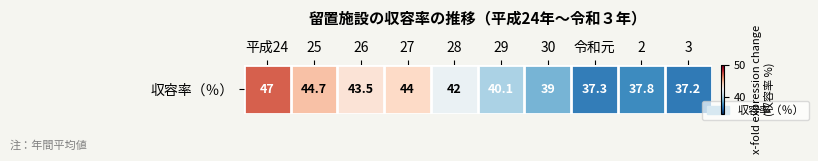

The value at 平成24 is 19.5. True or false?

False